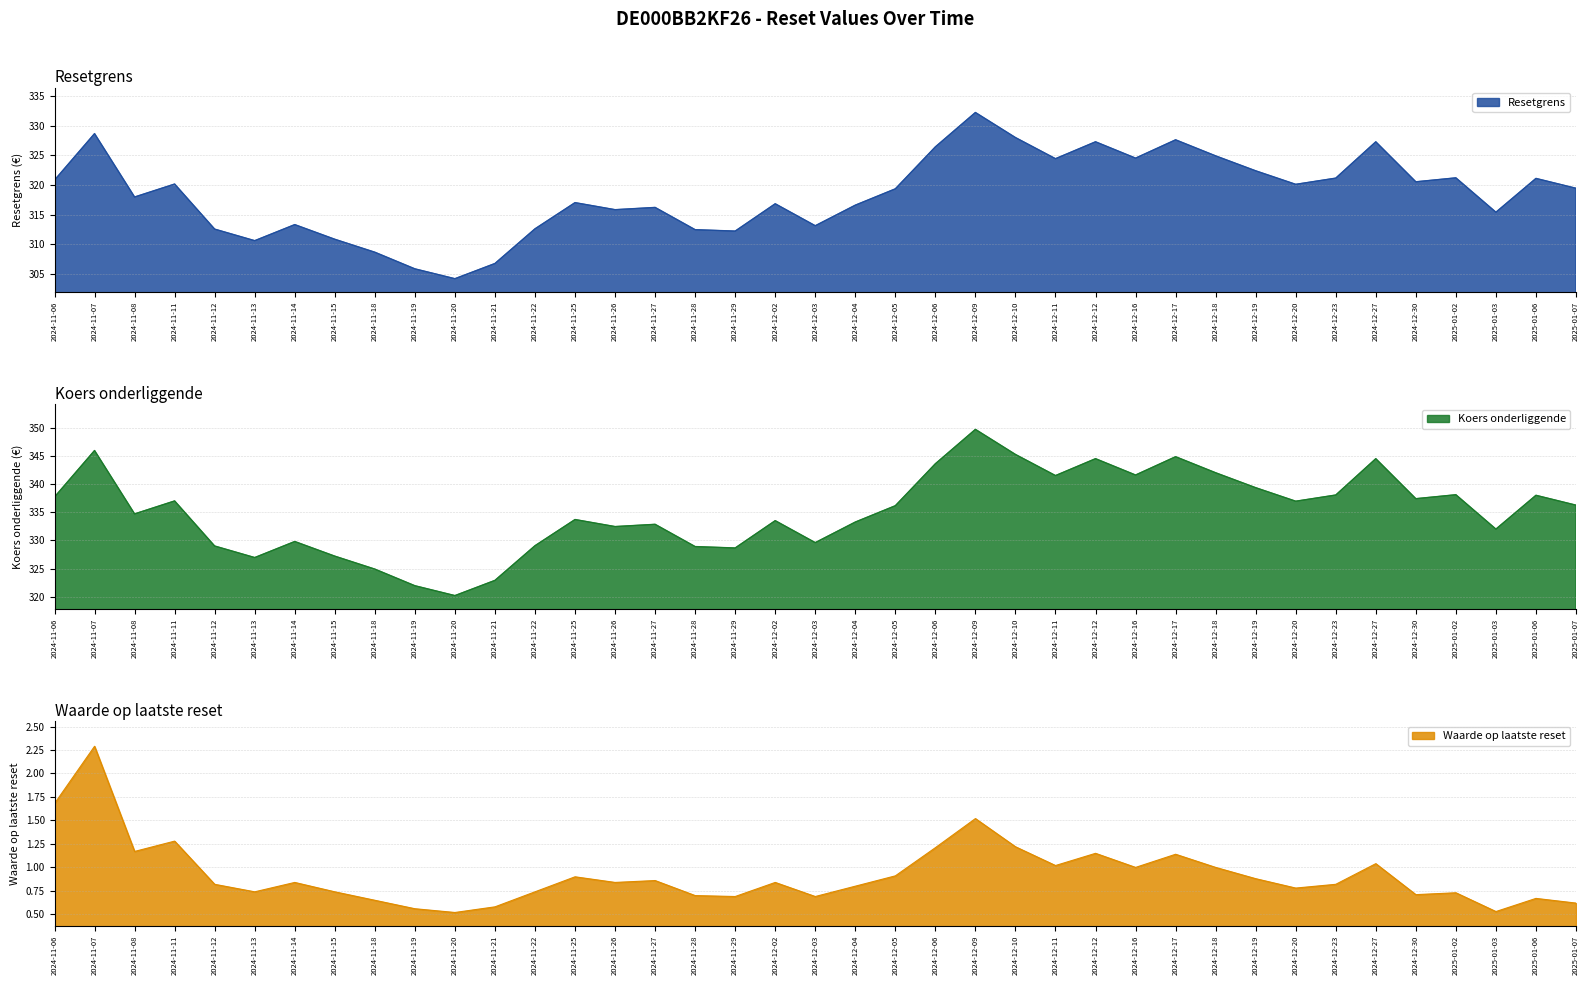

At which category is the sum across all series the highest?

2024-12-09